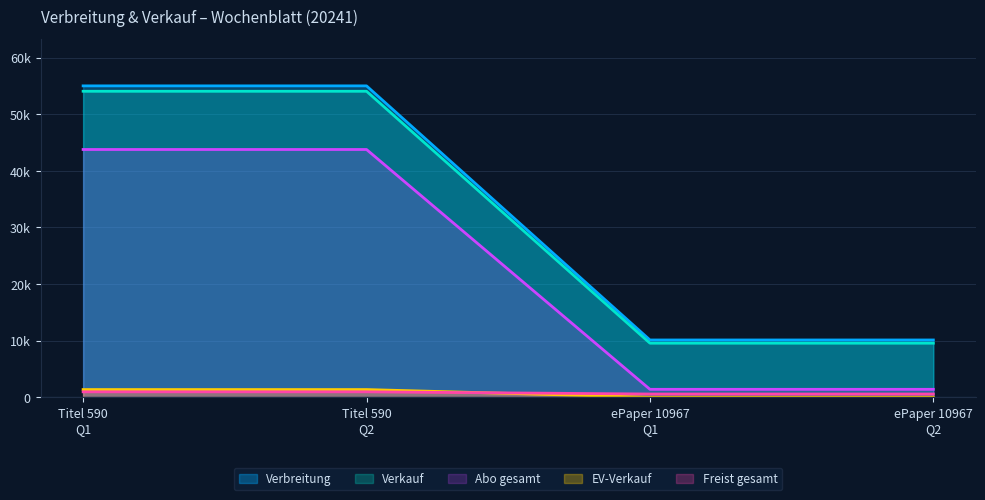

At ePaper 10967 Q1, list the series in order from smallest to largest.

EV-Verkauf, Freist gesamt, Abo gesamt, Verkauf, Verbreitung